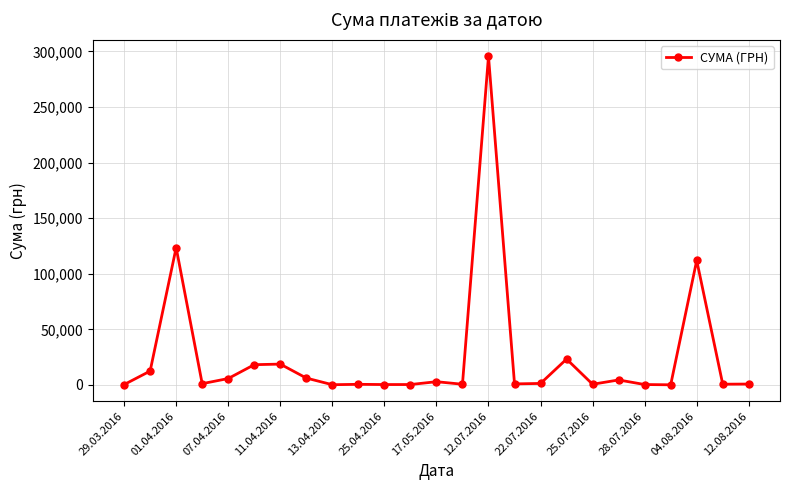

True or false: there are more than 2 points higher than both neighbors.

True